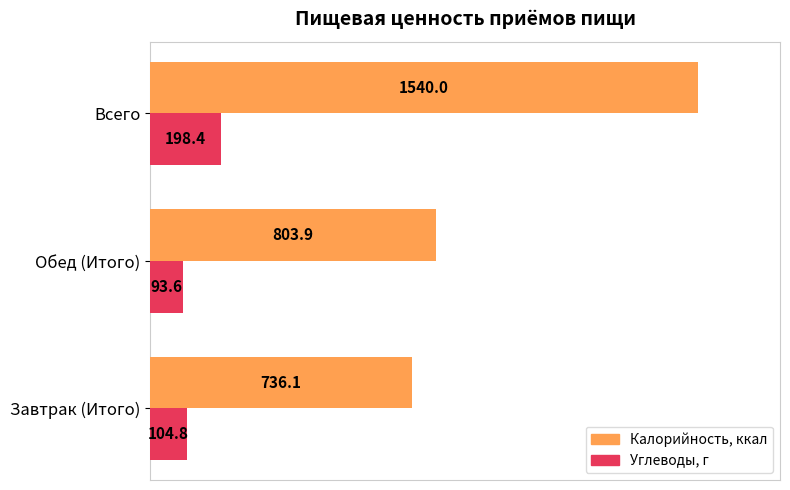

True or false: Калорийность, ккал has a value of 1540.0 at Всего.

True